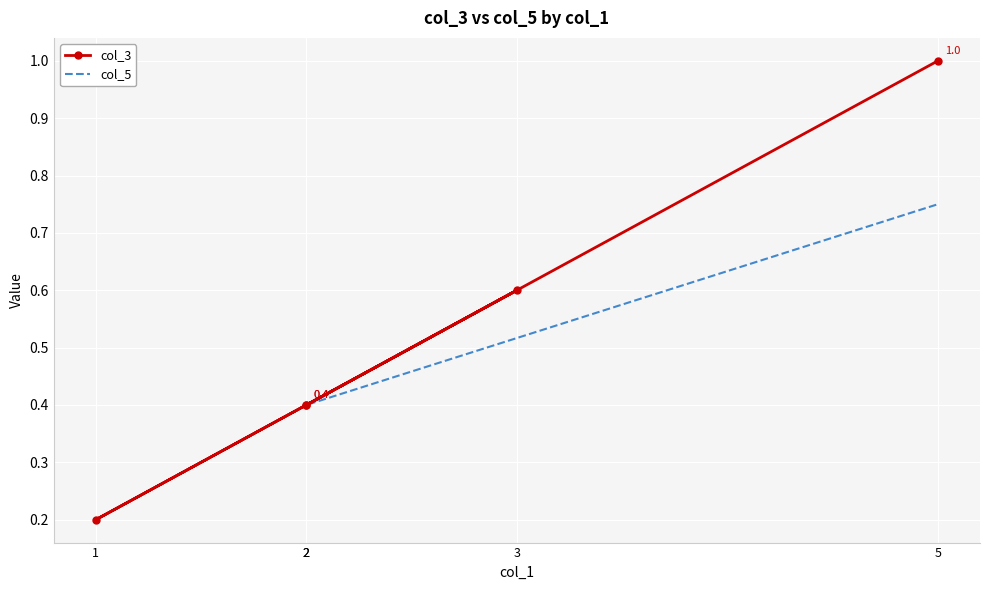

How many lines are shown in the chart?

2